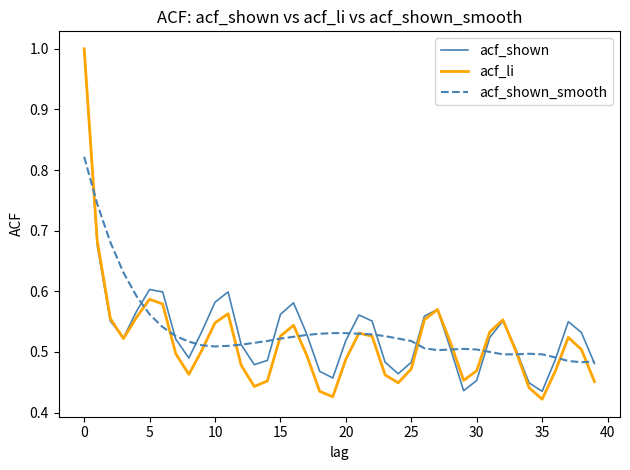

At how many categories does at least one series exceed 0?

40